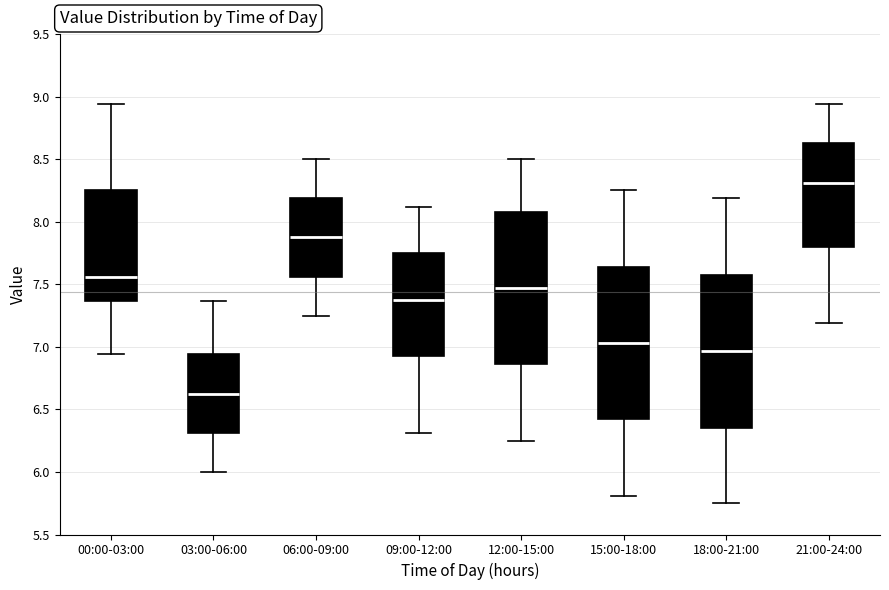

Which box's median line is the highest?

21:00-24:00